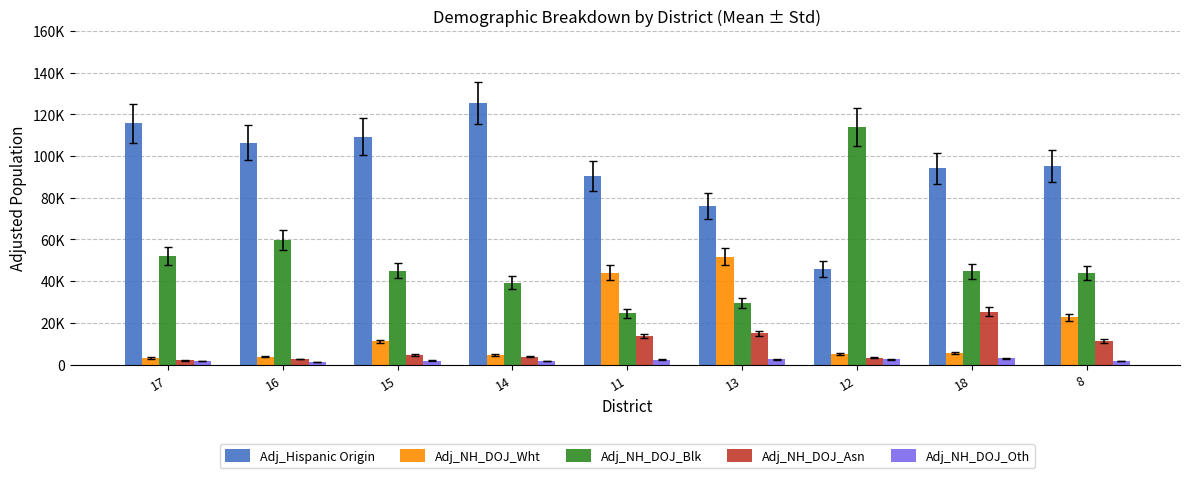

What is the approximate value of Adj_NH_DOJ_Blk at 17, to the nearest 100?

52100